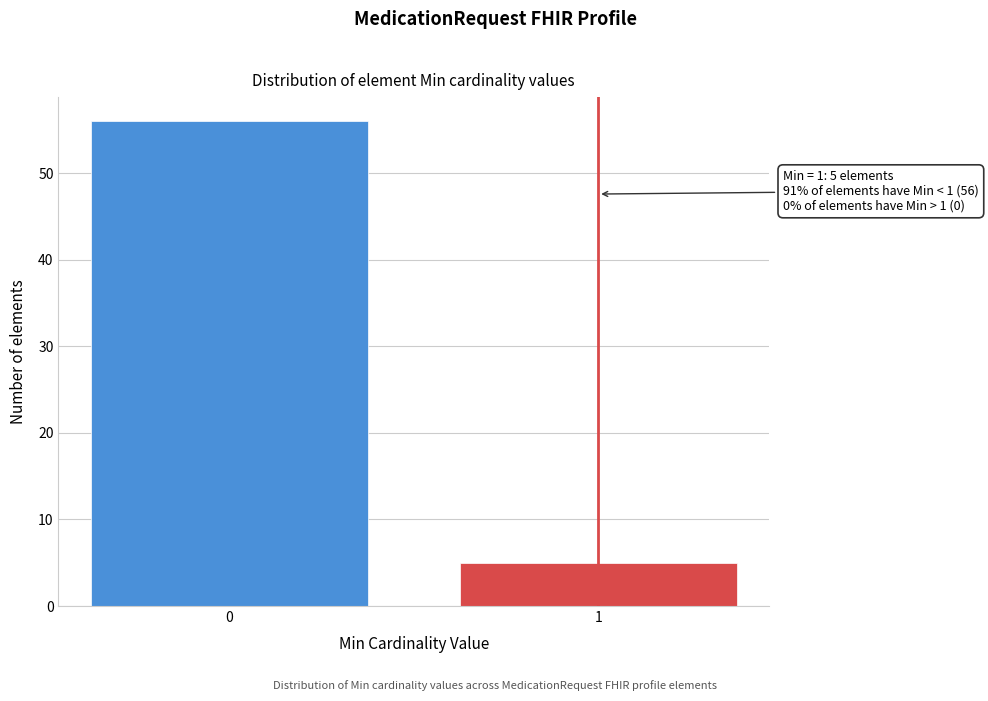

Reading right to left, list all the values displayed in this chart.

5	56